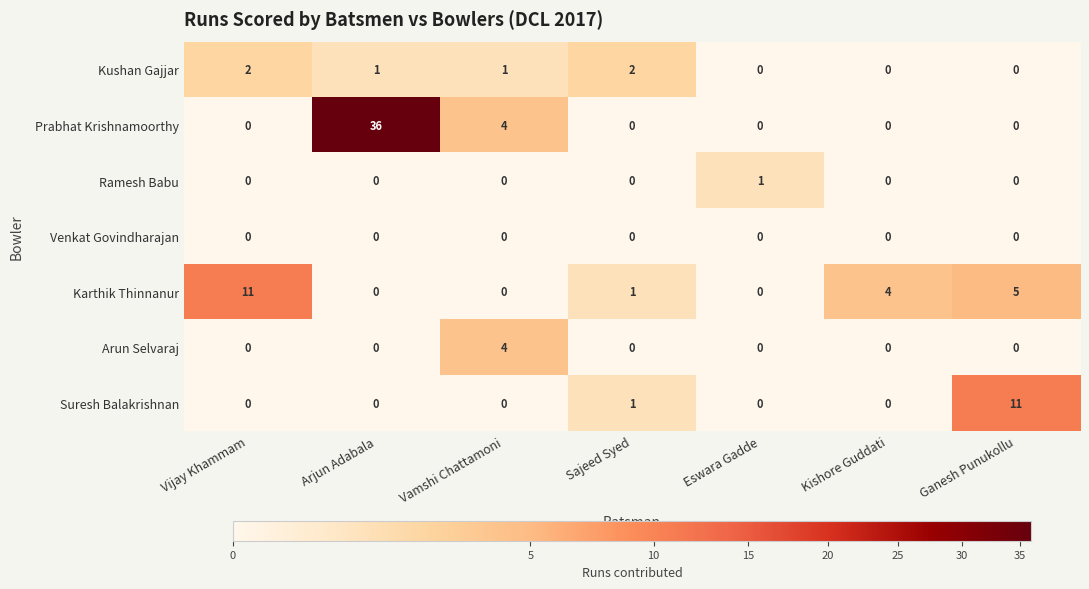

Which series has the largest range (max minus min)?

Prabhat Krishnamoorthy